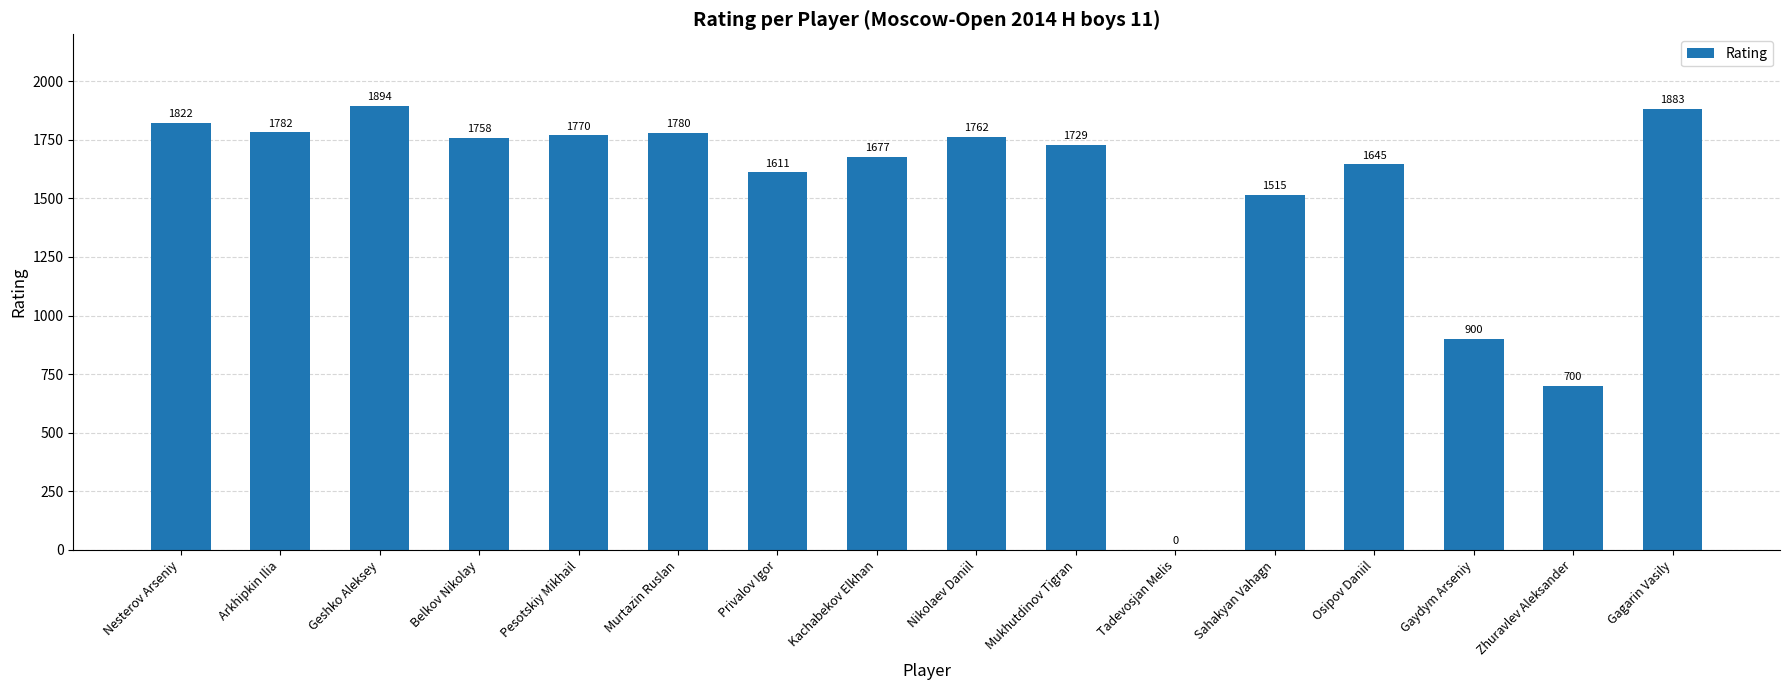

What is the change in value from Nesterov Arseniy to Belkov Nikolay?

-64